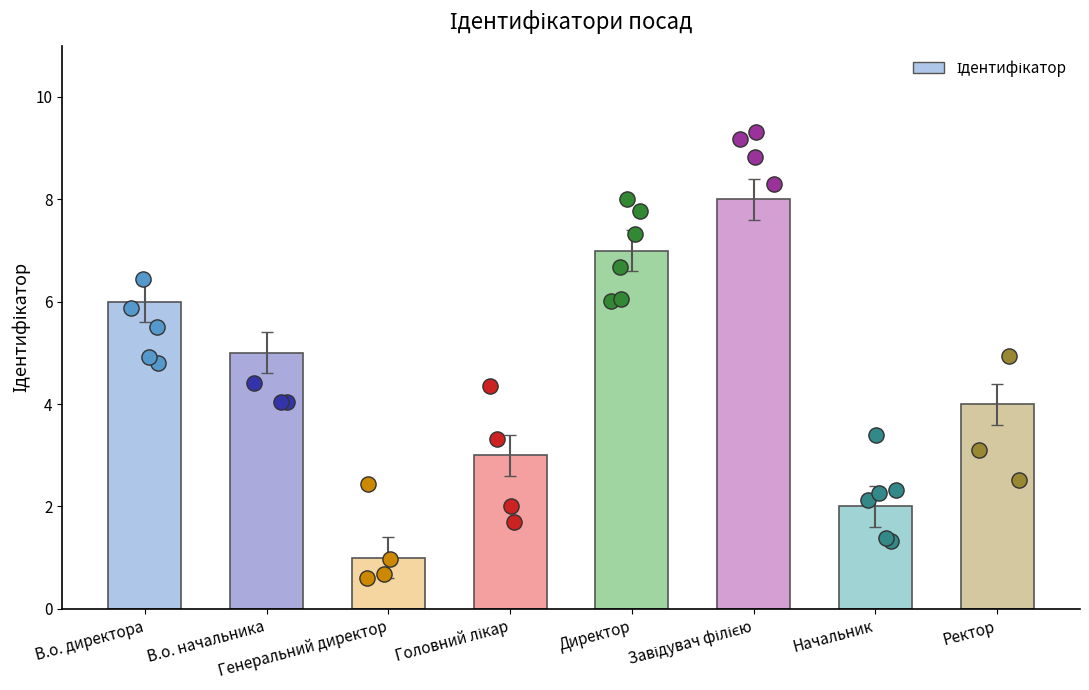

Approximately how many times larger is the value at Генеральний директор compared to Начальник?

0.5